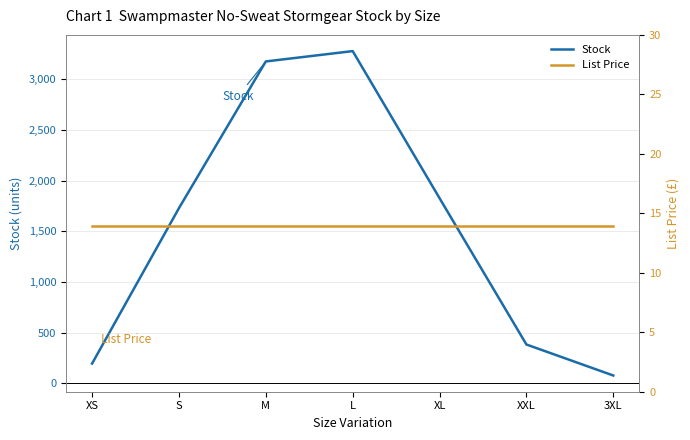

What is the maximum value shown in the chart?

3278.0